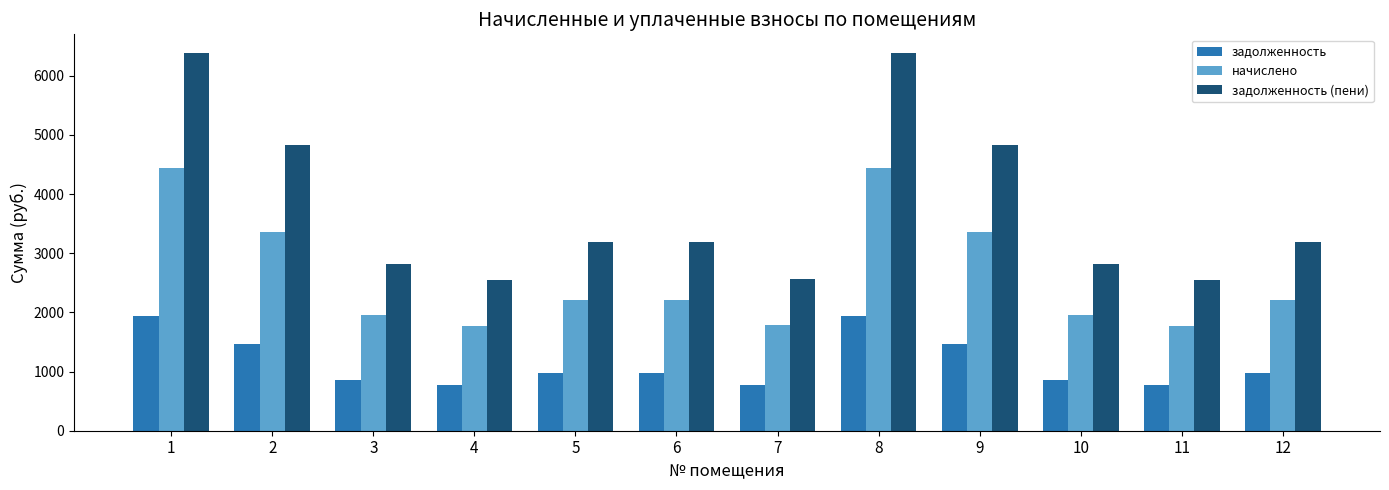

Which series has the largest range (max minus min)?

задолженность (пени)